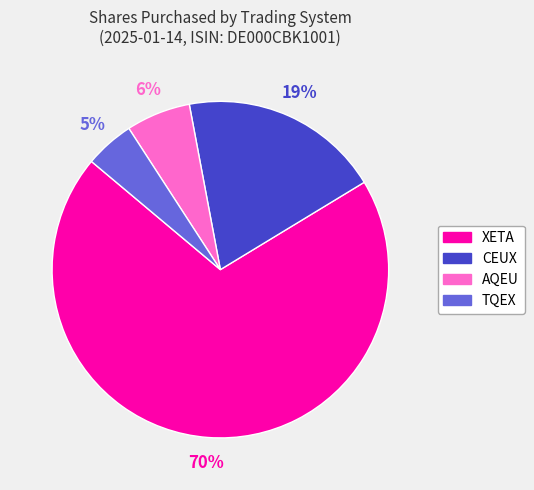

The AQEU slice represents 1% of the pie. True or false?

False